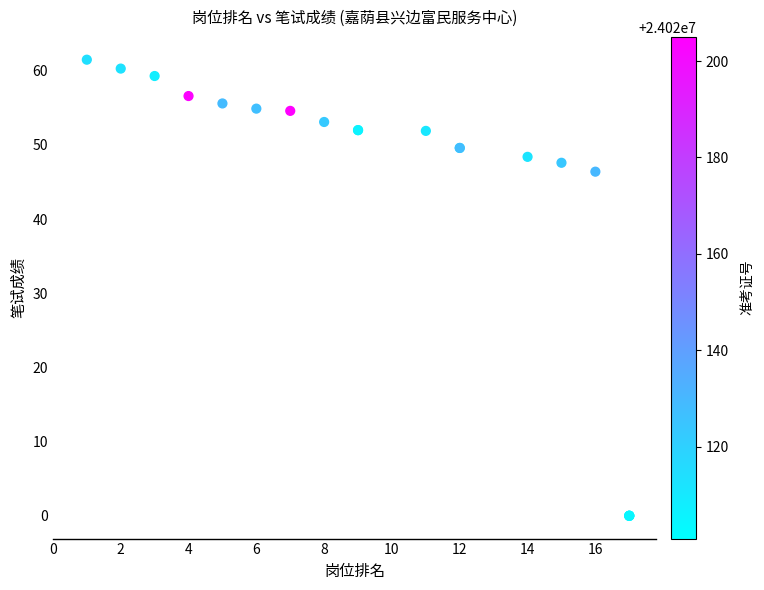

What Y value in the scatter plot is closest to 30?

46.4